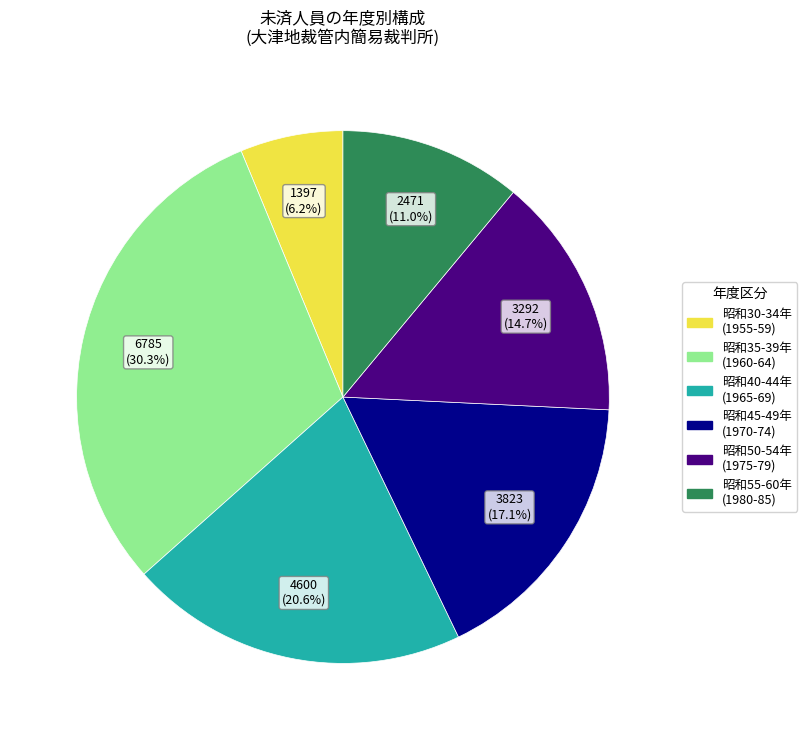

Is there any slice that represents more than half of the pie?

No